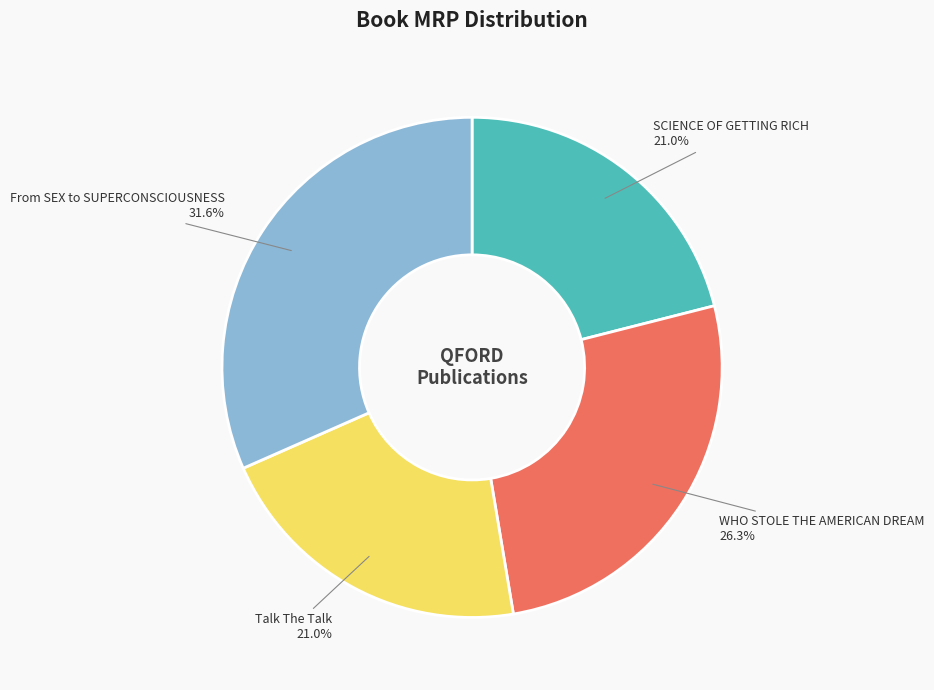

True or false: From SEX to SUPERCONSCIOUSNESS accounts for 32% of the total.

True